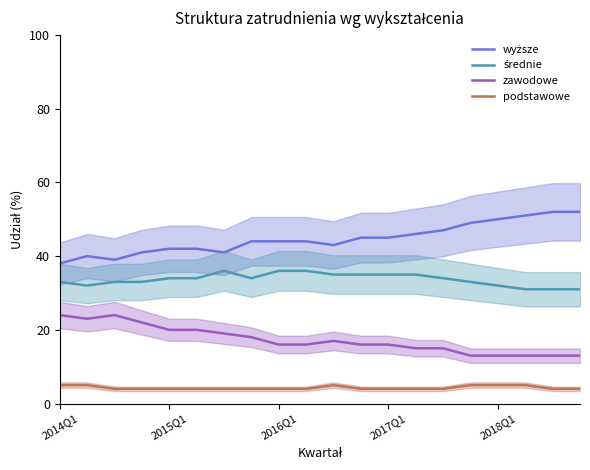

What is the spread (max minus min) of values at 11?

41